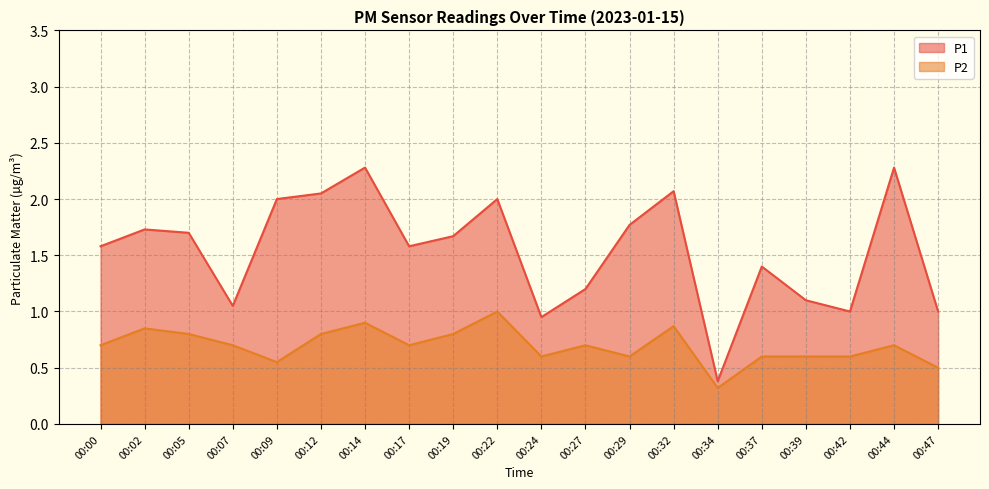

How many values in the P1 series are below 1?

2